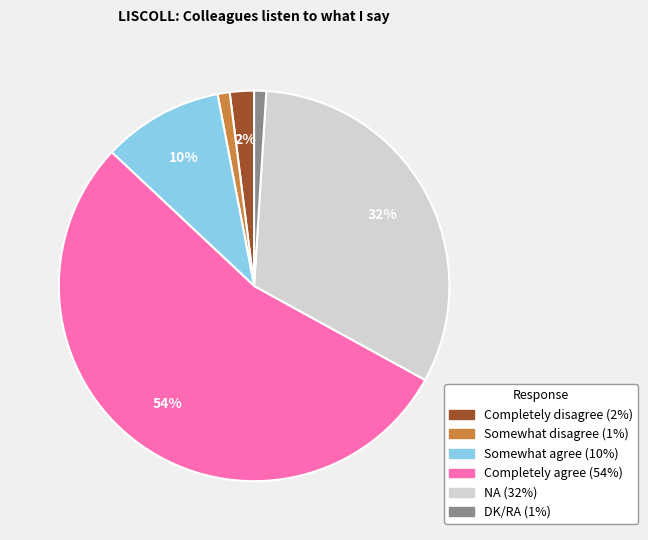

What percentage is the Completely disagree slice, to the nearest percent?

2%